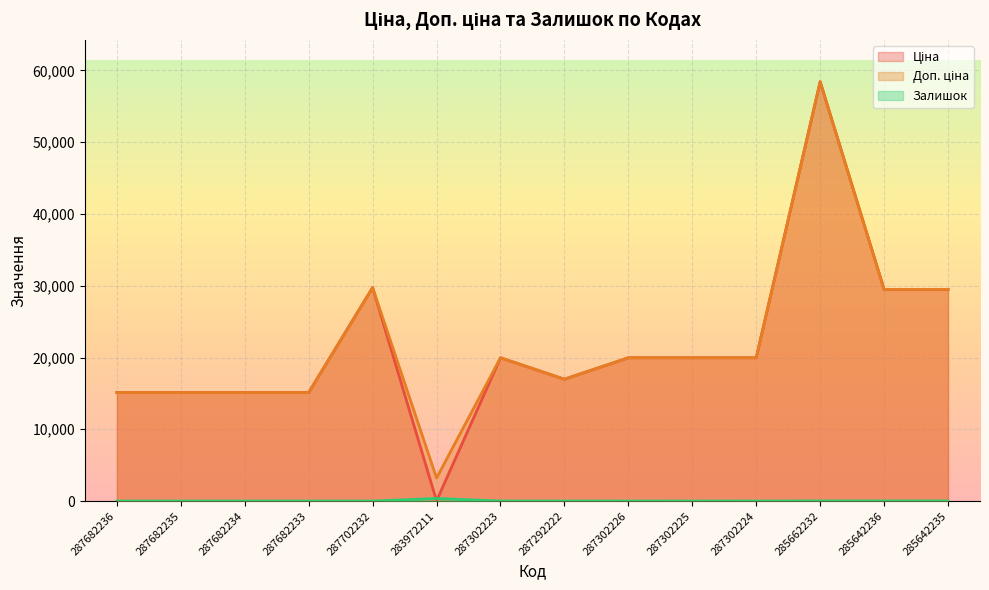

What position from the right is 287302224?

4